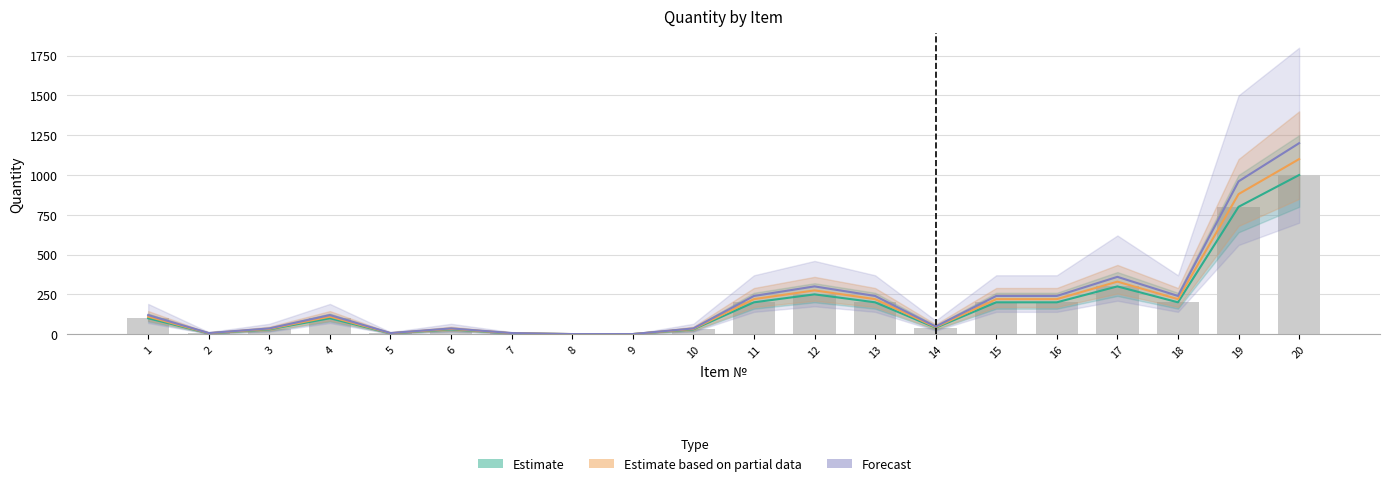

What is the sum of the Forecast values at 9 and 17?

360.7